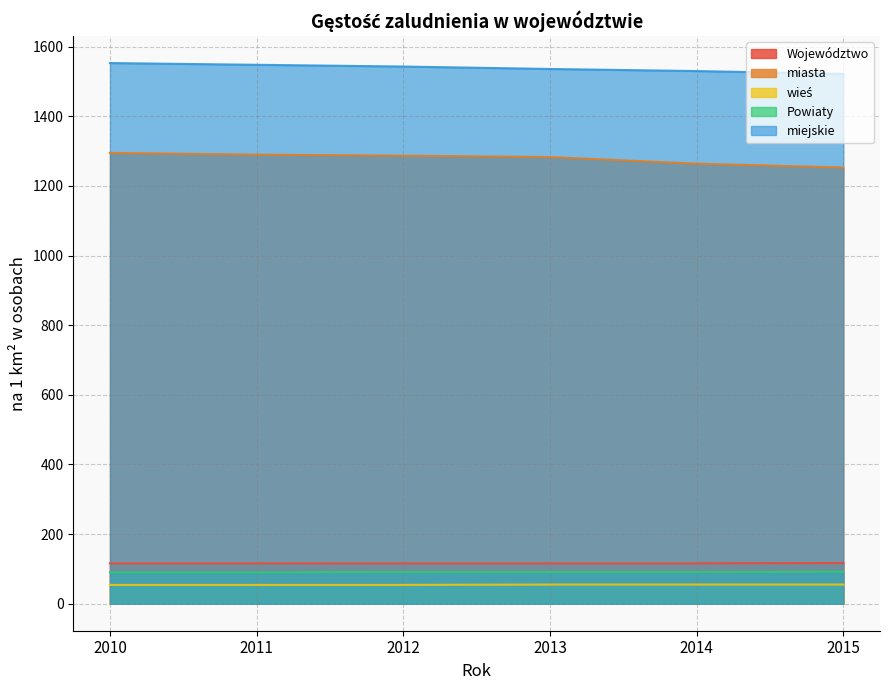

What is the difference between the second highest and second lowest values in the wieś series?

1